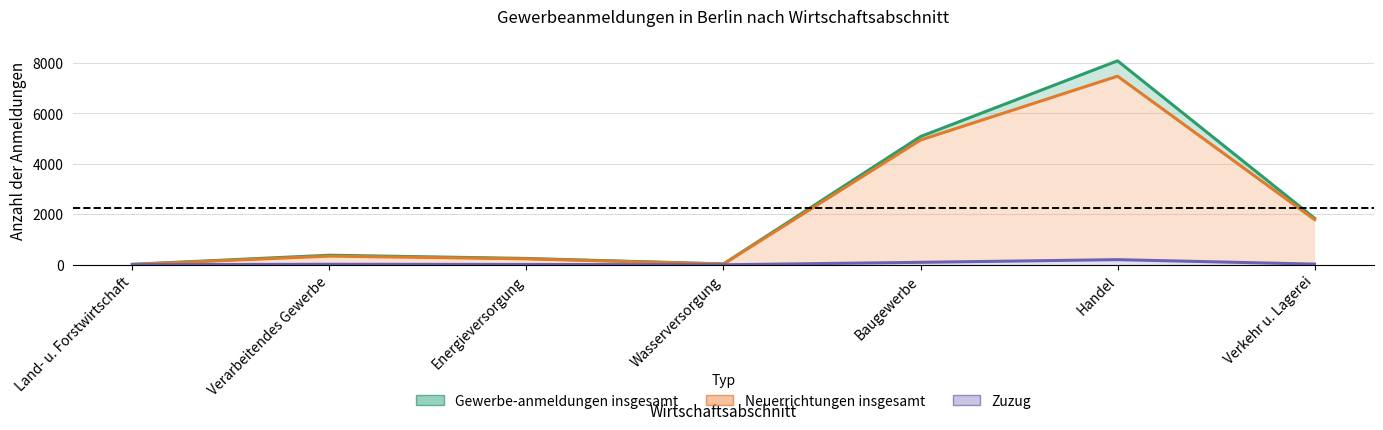

Is the value of Gewerbe-anmeldungen insgesamt at Verarbeitendes Gewerbe greater than the value of Neuerrichtungen insgesamt at Verarbeitendes Gewerbe?

Yes